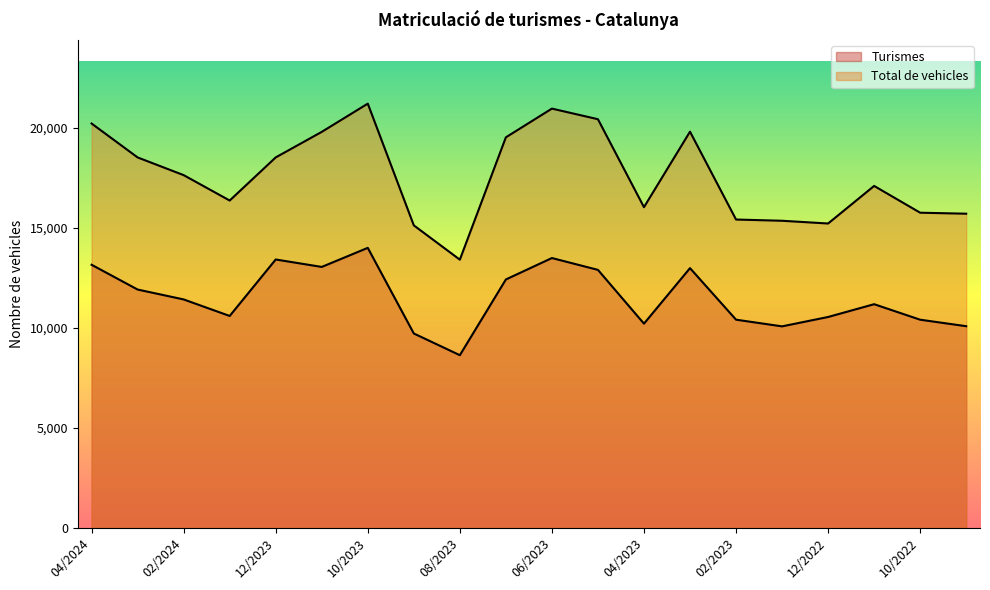

Rank the series by their maximum value, from lowest to highest.

Turismes, Total de vehicles